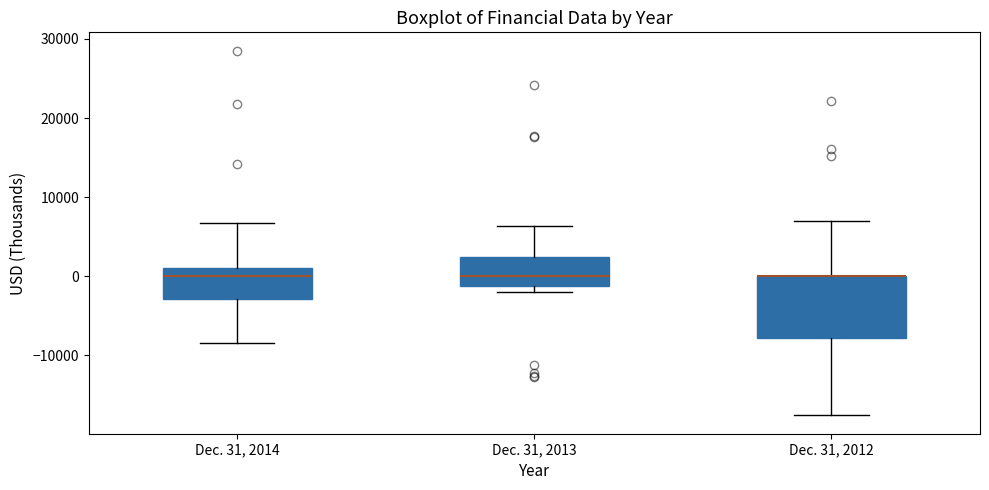

Where does the upper whisker of the box for Dec. 31, 2012 end on the y-axis? The values are not printed on the chart, so give them approximately, as read against the axis.

7000